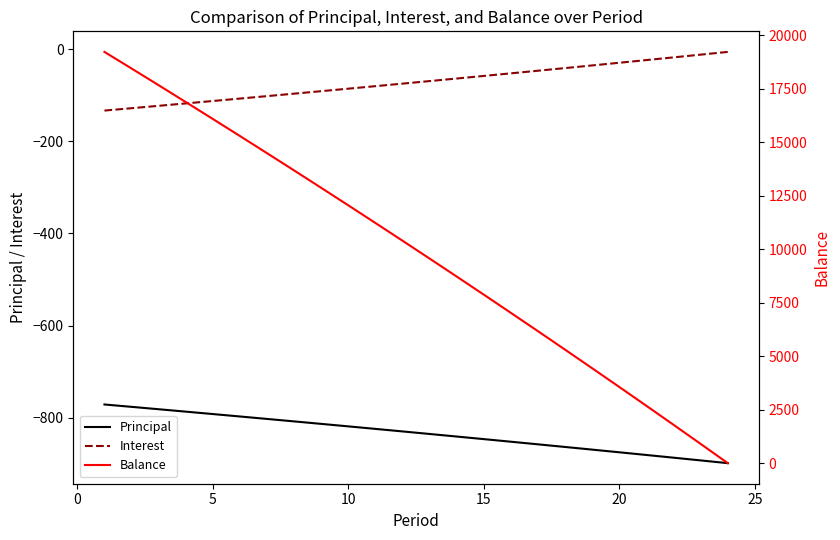

What is the lowest value of the Principal series?

-898.6